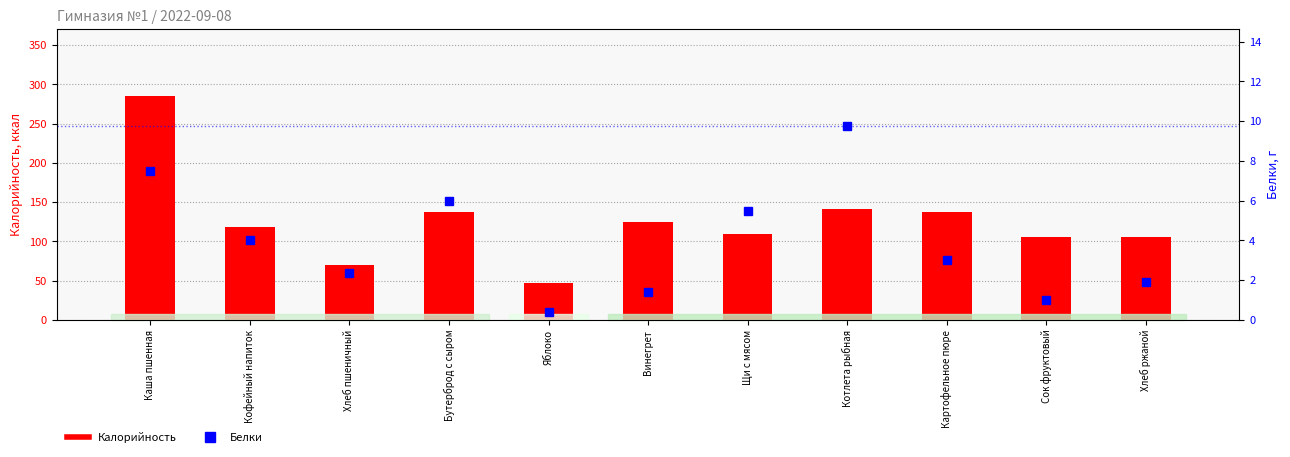

Reading left to right, list all the values displayed in this chart.

Калорийность: Каша пшенная=285.0	Кофейный напиток=118.0	Хлеб пшеничный=70.1	Бутерброд с сыром=138.0	Яблоко=47.0	Винегрет=125.0	Щи с мясом=109.0	Котлета рыбная=141.0	Картофельное пюре=137.0	Сок фруктовый=105.0	Хлеб ржаной=105.0
Белки: Каша пшенная=7.5	Кофейный напиток=4.0	Хлеб пшеничный=2.4	Бутерброд с сыром=6.0	Яблоко=0.4	Винегрет=1.4	Щи с мясом=5.5	Котлета рыбная=9.8	Картофельное пюре=3.0	Сок фруктовый=1.0	Хлеб ржаной=1.9